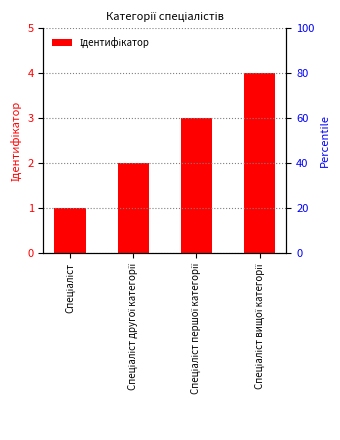

Reading right to left, list all the values displayed in this chart.

Спеціаліст вищої категорії=4	Спеціаліст першої категорії=3	Спеціаліст другої категорії=2	Спеціаліст=1